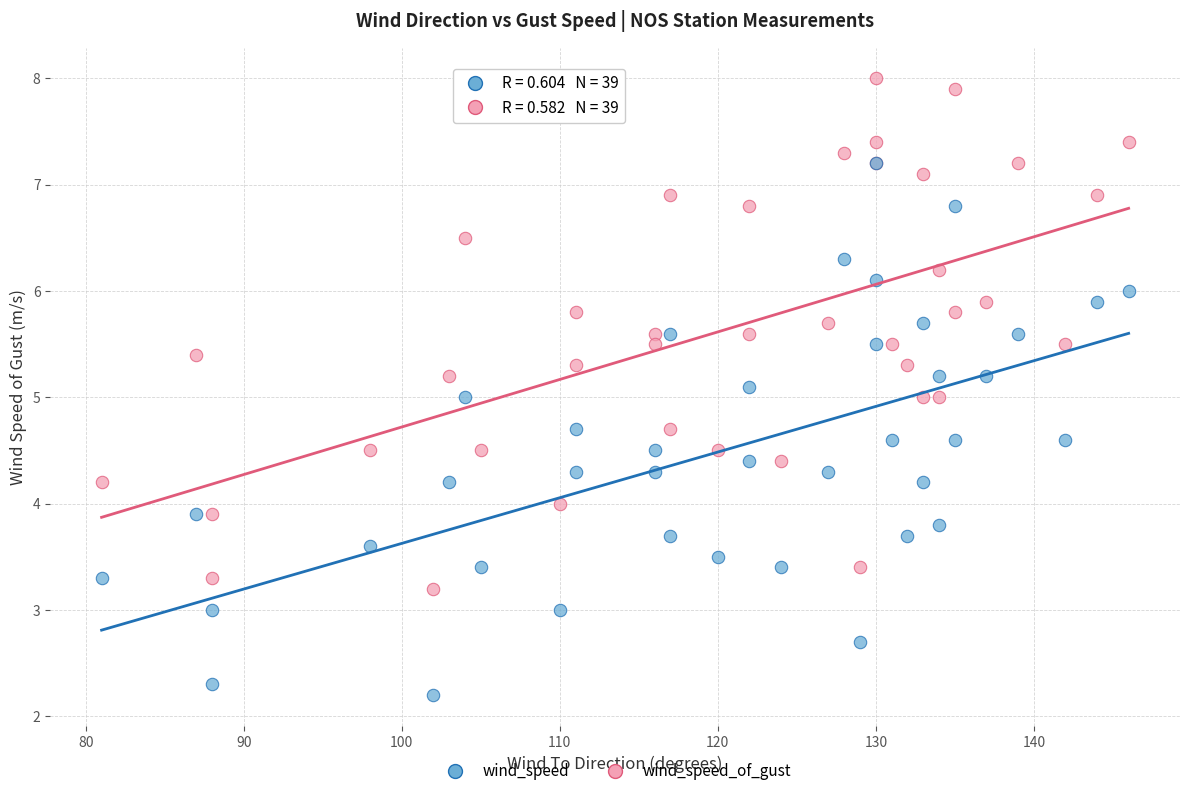

Which series has the widest spread of Y values?

wind_speed